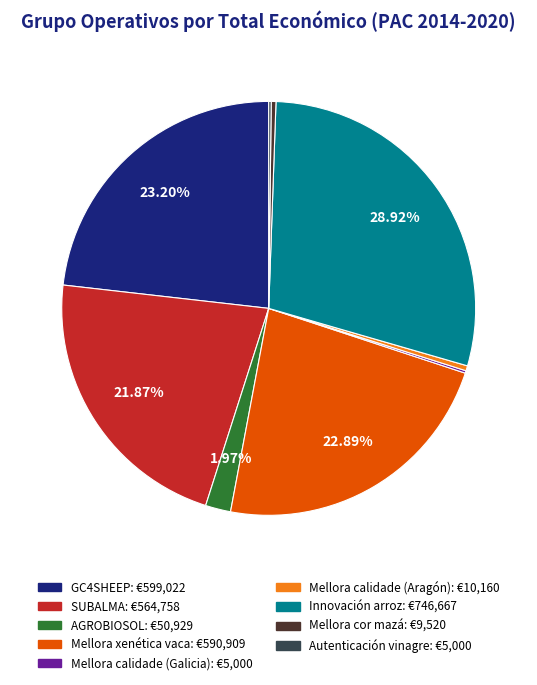

Is it true that SUBALMA is 29% of the pie?

False